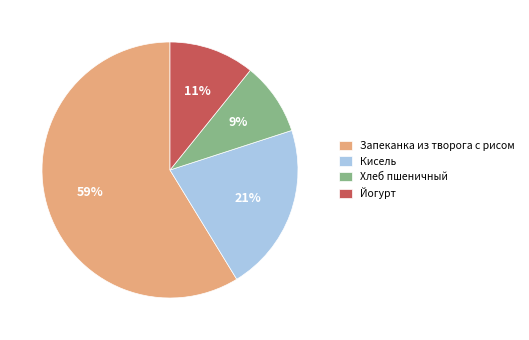

To the nearest percent, what is the difference between the largest and smallest slice percentages?

50%